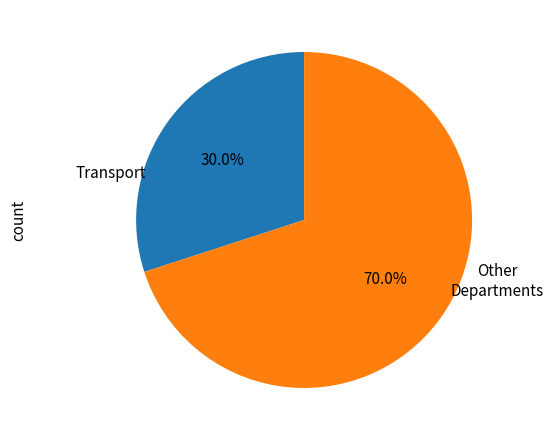

To the nearest percent, what is the average slice percentage?

50%